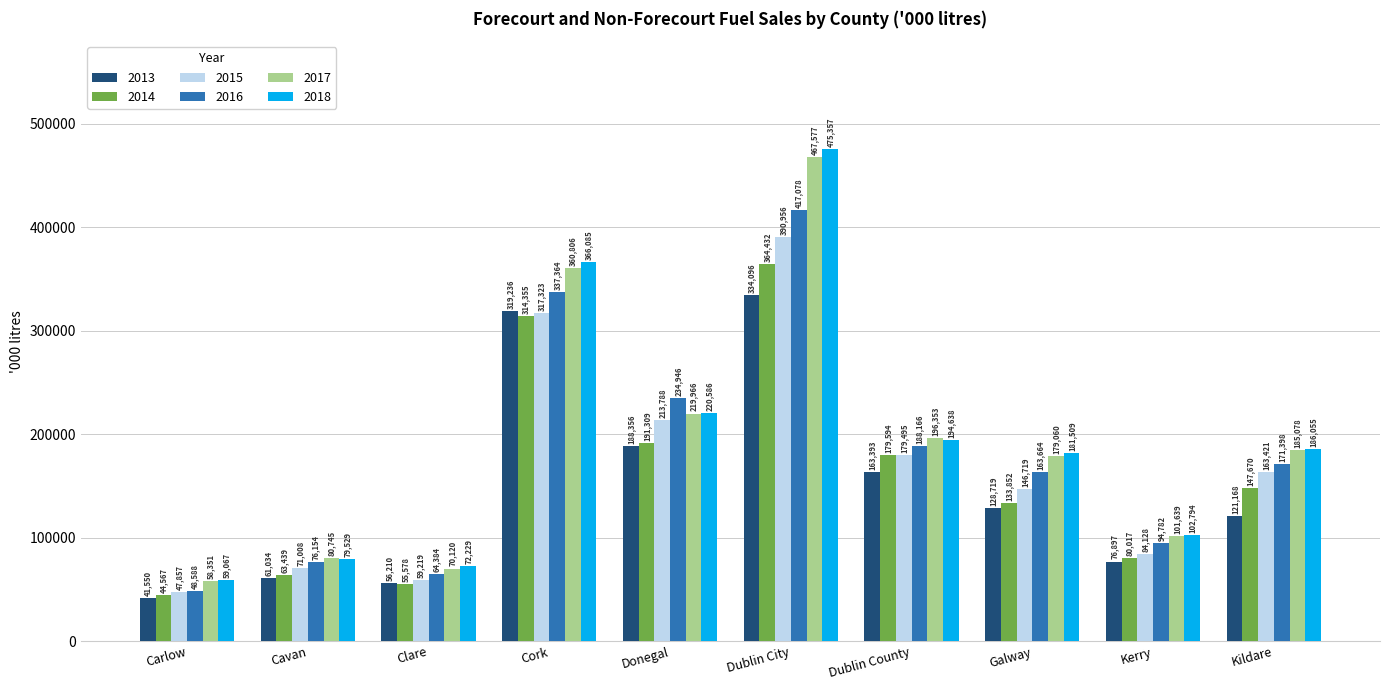

At which label is 2014 closest to 204499?

Donegal